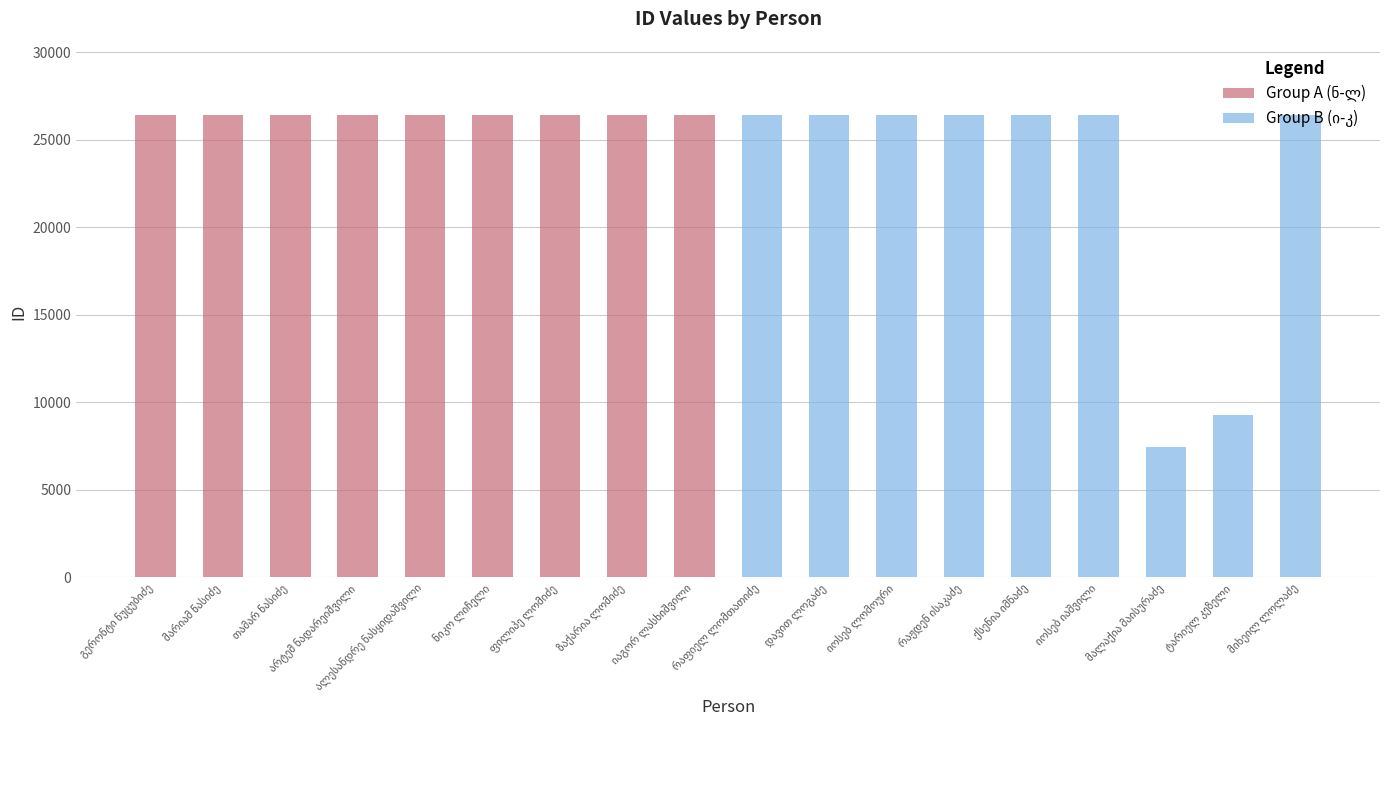

Reading left to right, what are all the values shown in this chart?

Group A (ნ-ლ): 26387	26388	26389	26390	26391	26392	26393	26394	26395
Group B (ი-კ): 26396	26397	26398	26400	26401	26402	7446	9275	26399